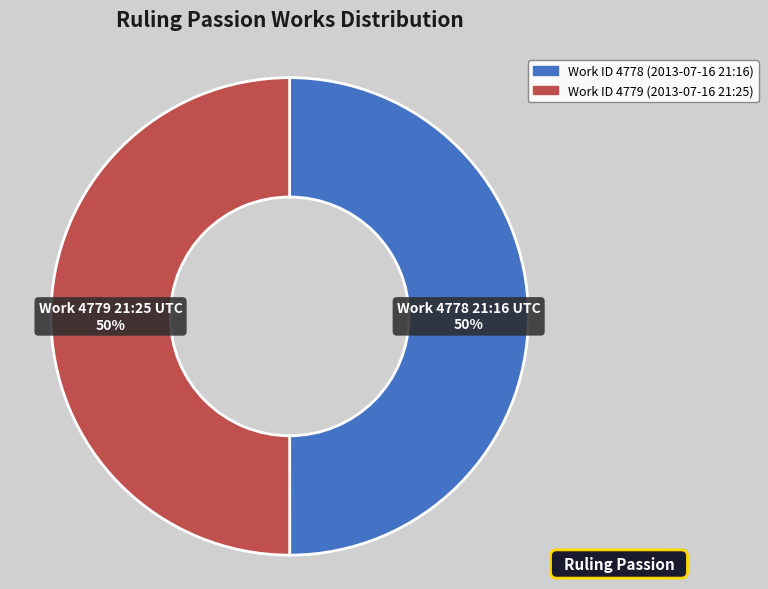

How many slices are in this pie chart?

2